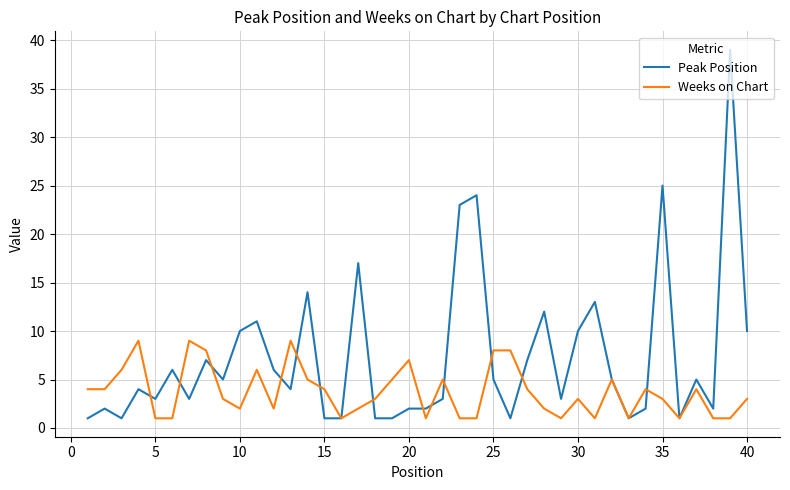

What is the maximum value for Peak Position?

39